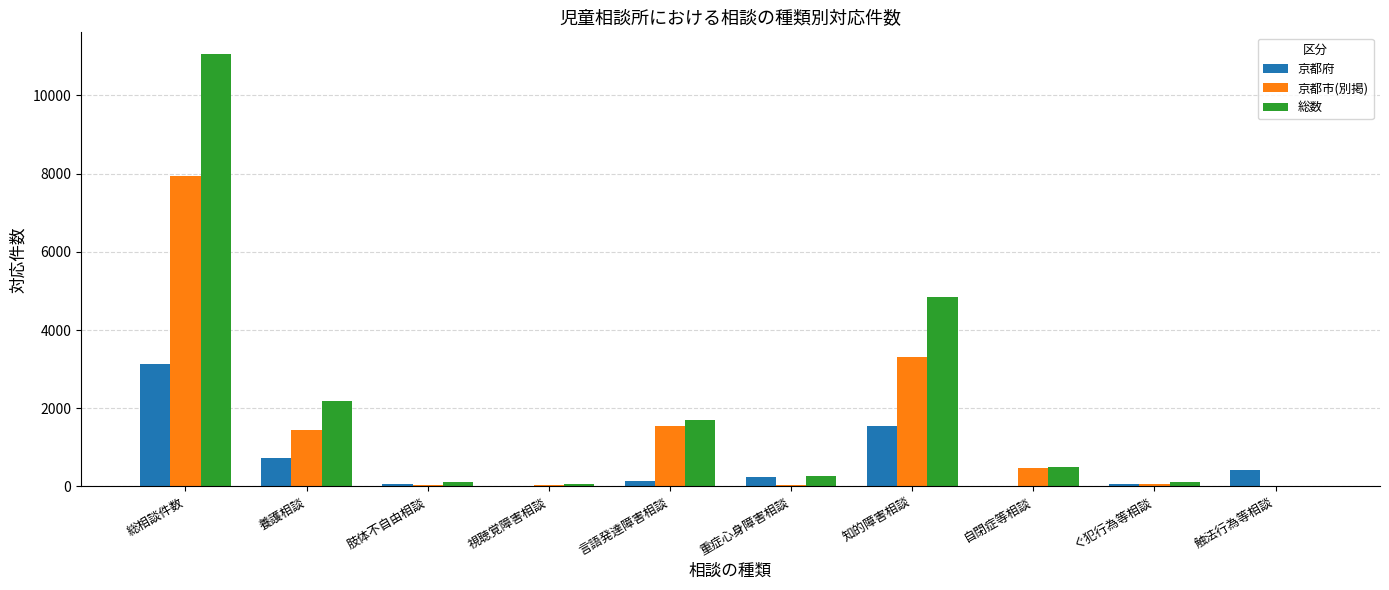

At which label does 京都府 reach its peak?

総相談件数